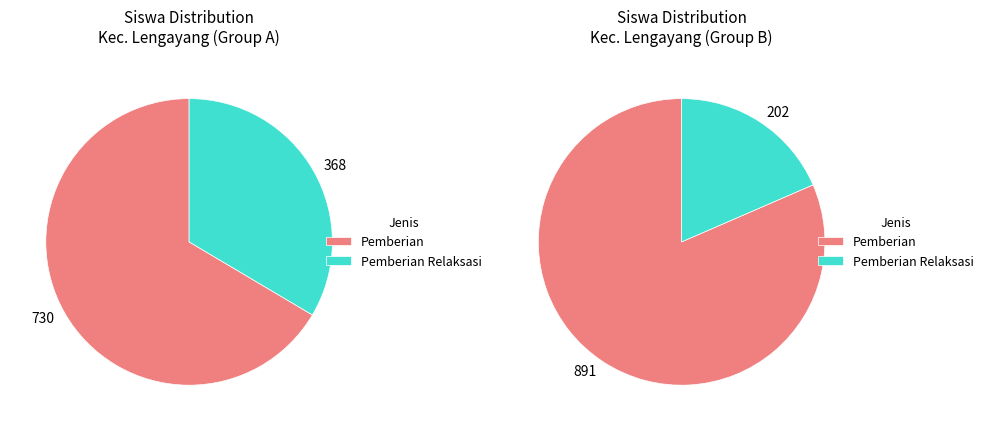

Which series changed the most between SD IT PELITA CENDIKIA and SDN 24 KOTO RAYA?

Pemberian